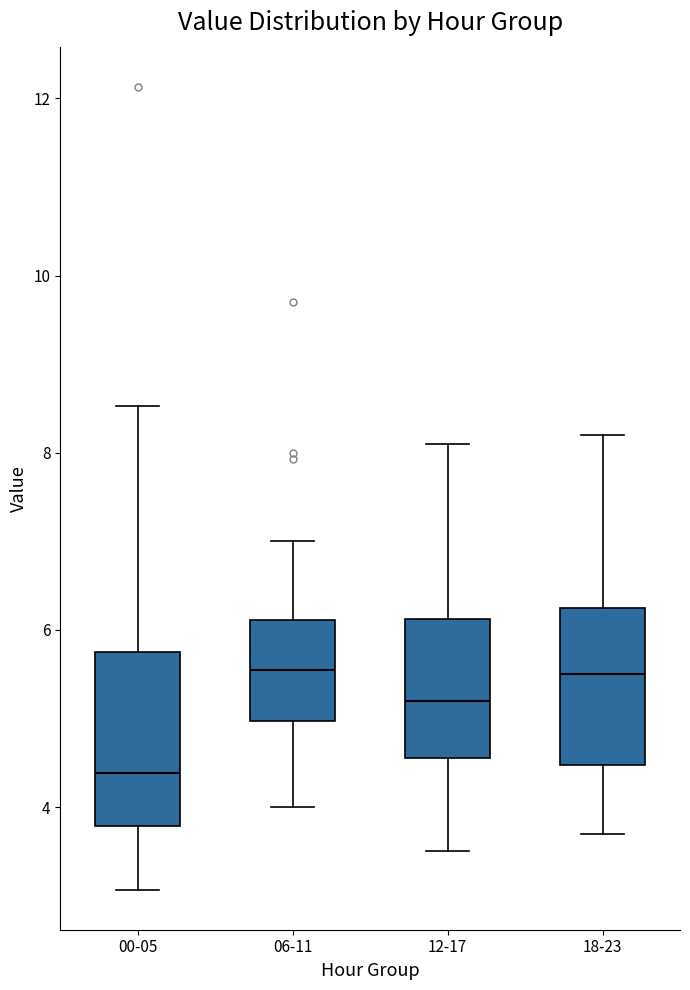

Reading left to right, read every box against the y-axis: the position of its median line, the range the box covers, and the ends of its whiskers. The values are not printed on the chart, so give them approximately, as read against the axis.

00-05: median 4.4, box 3.8 to 5.8, whiskers 3.0 to 8.6
06-11: median 5.6, box 5.0 to 6.2, whiskers 4.0 to 7.0
12-17: median 5.2, box 4.6 to 6.2, whiskers 3.6 to 8.2
18-23: median 5.6, box 4.4 to 6.2, whiskers 3.8 to 8.2